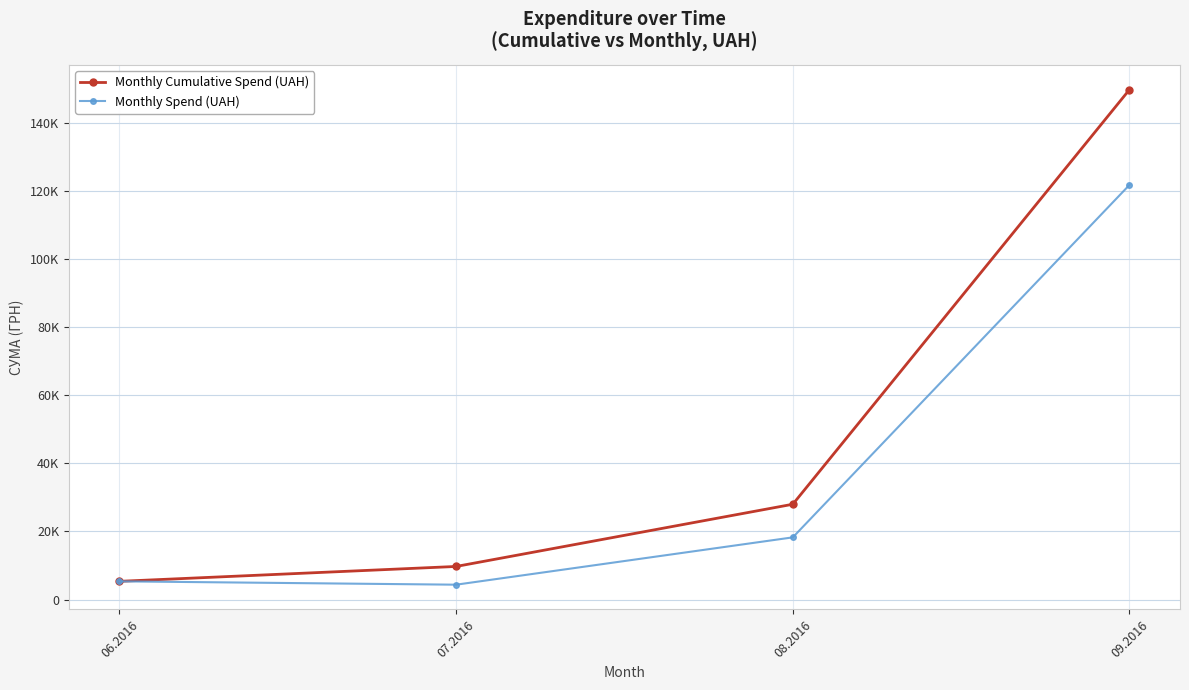

At how many categories does at least one series exceed 61182?

1